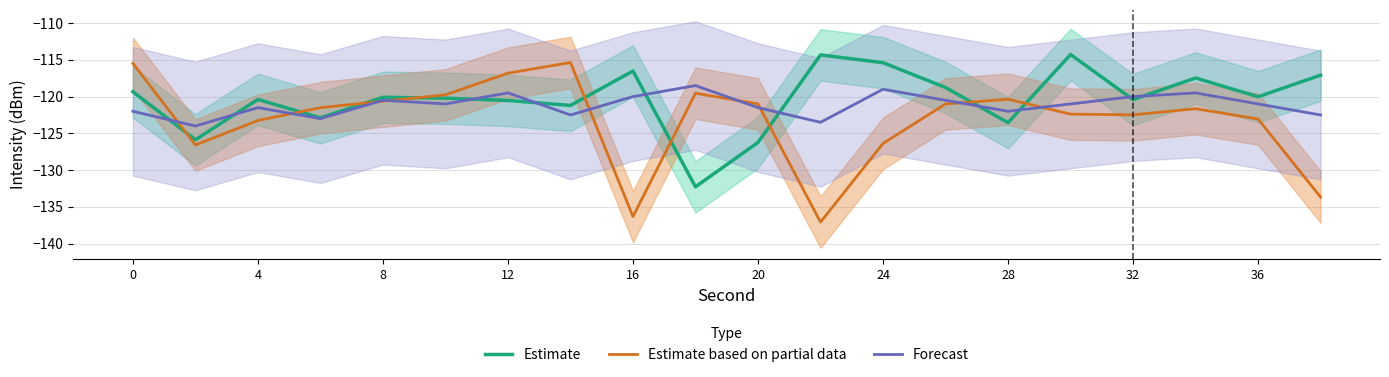

Which series has the largest total across all categories?

Estimate